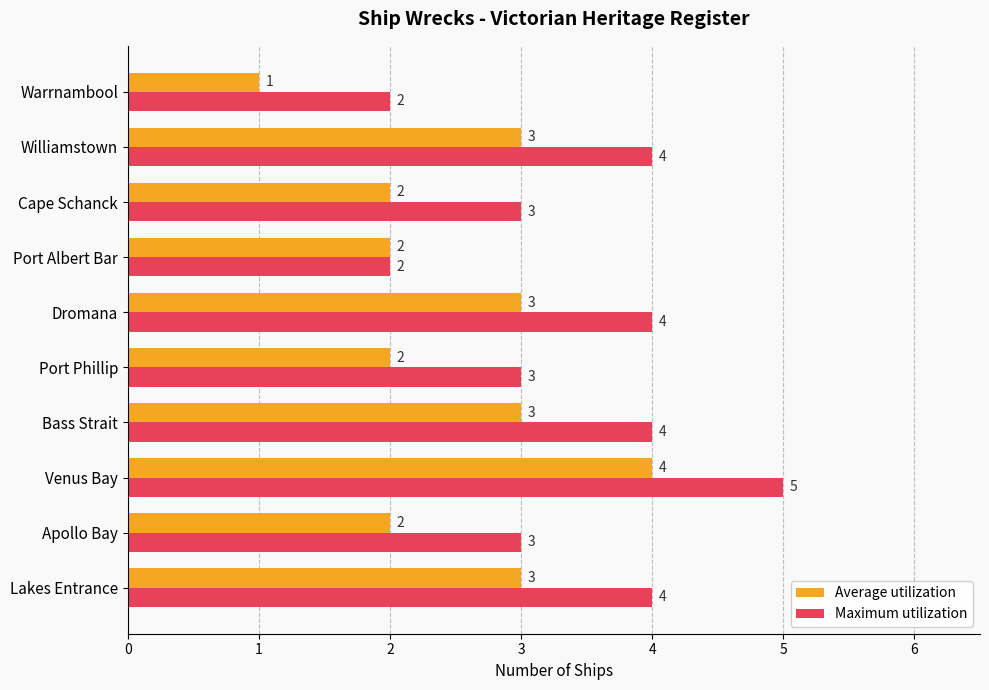

Count the Maximum utilization values in the range 3 to 4.

7